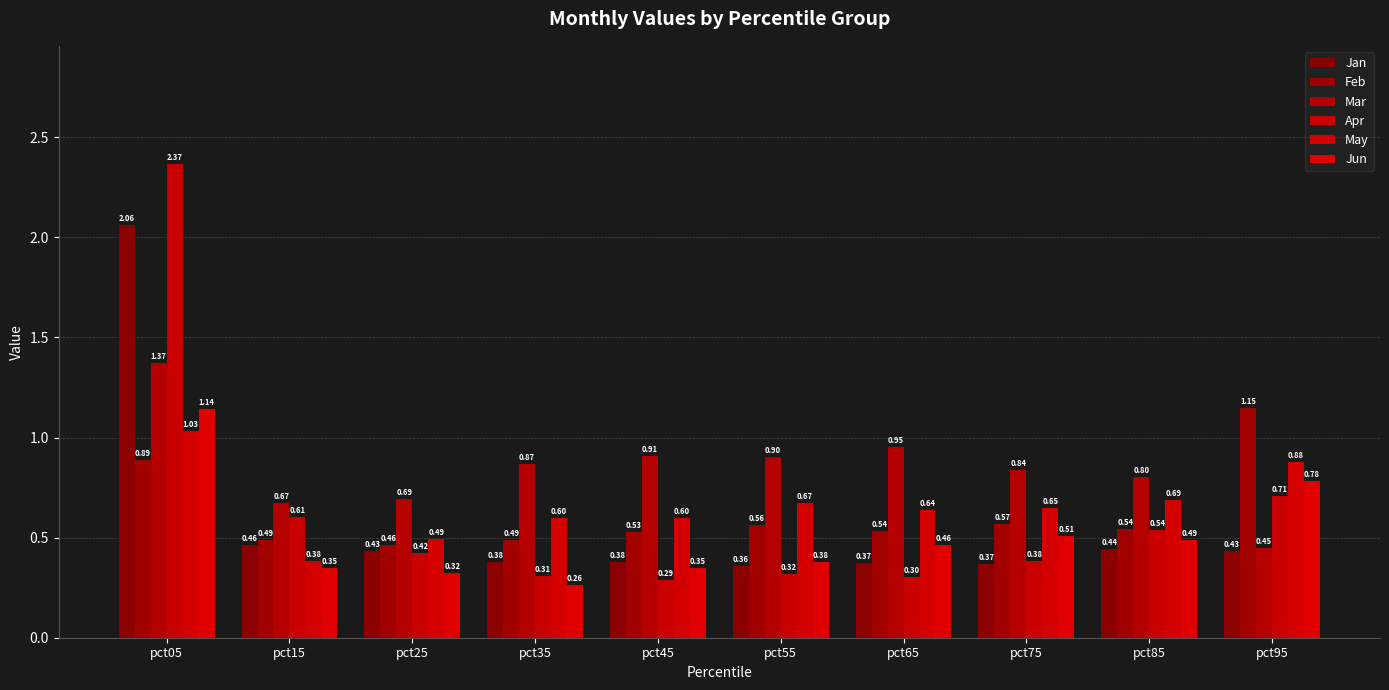

Where is May nearest to the value 0?

pct15